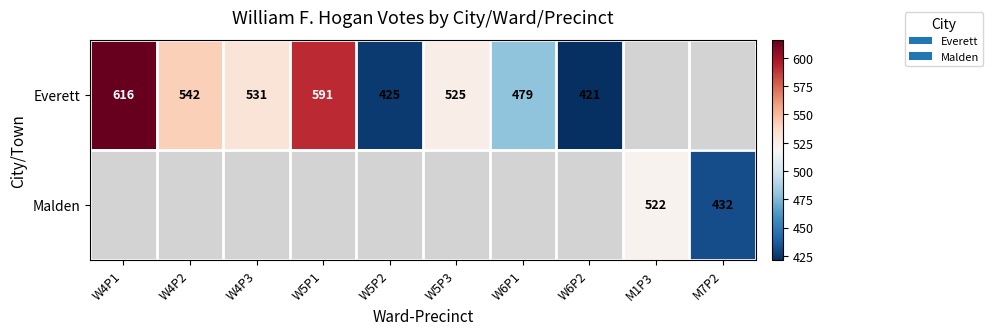

What is the minimum value shown in the chart?

421.0